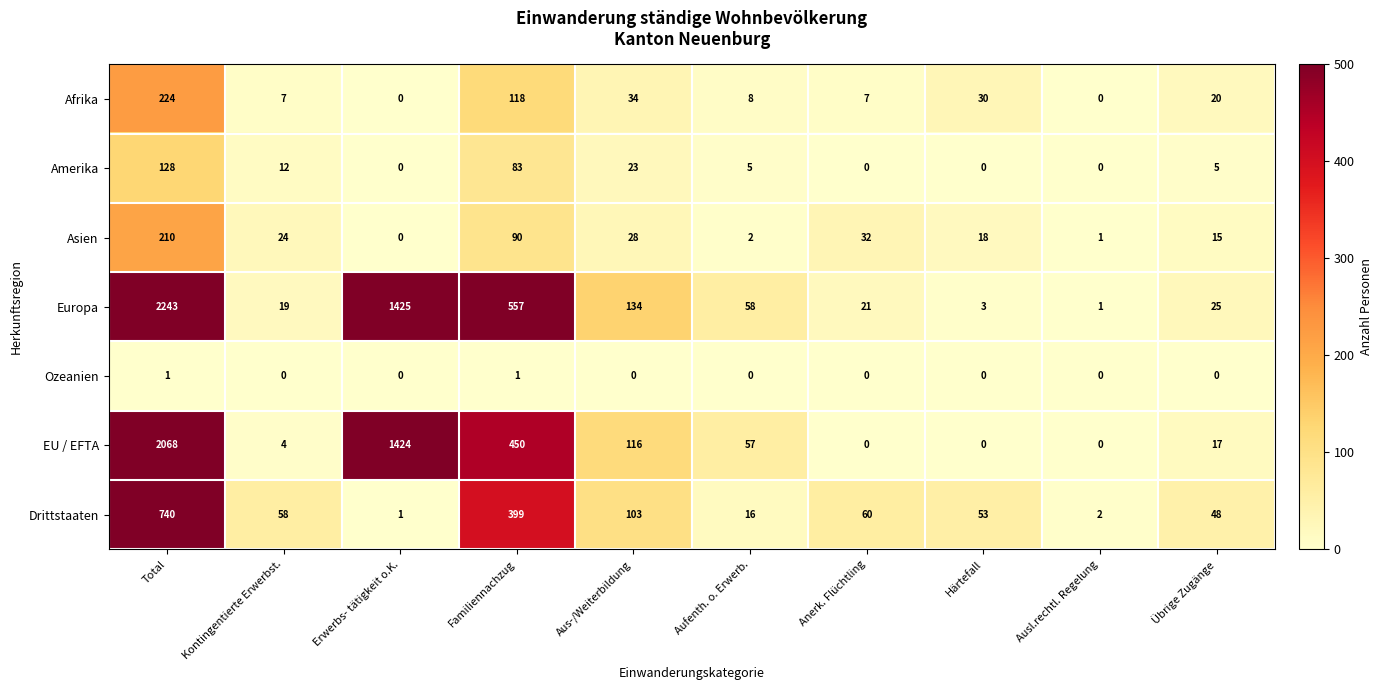

What is the difference between the highest and lowest values at Übrige Zugänge?

48